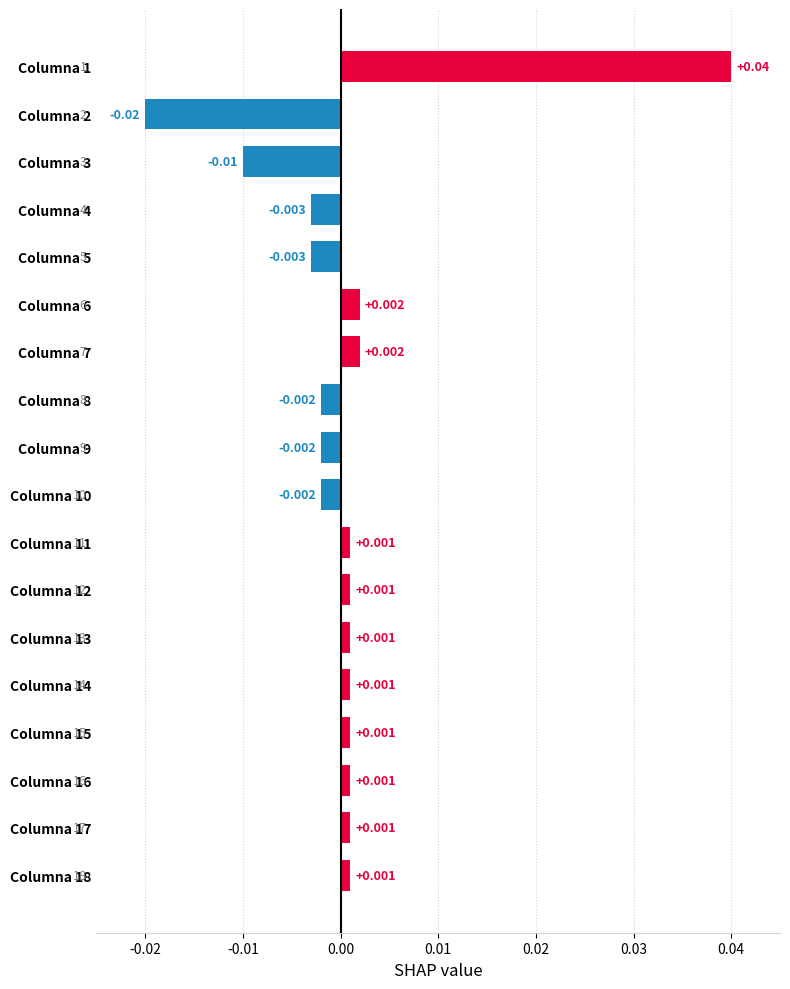

Are the bars horizontal?

Yes